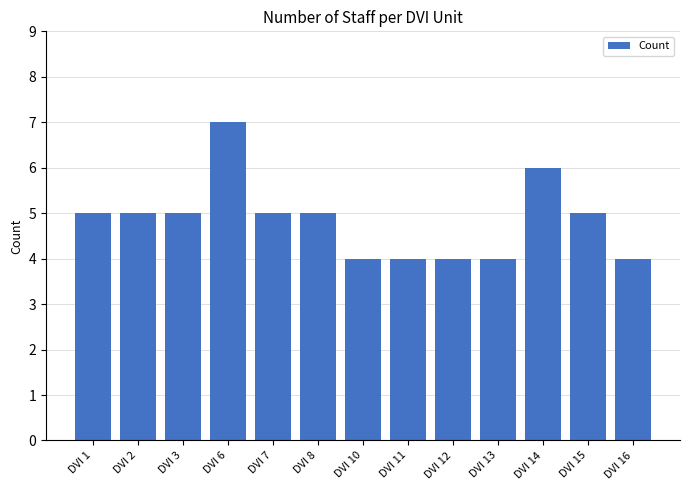

Is it true that the value at DVI 3 is 5?

True